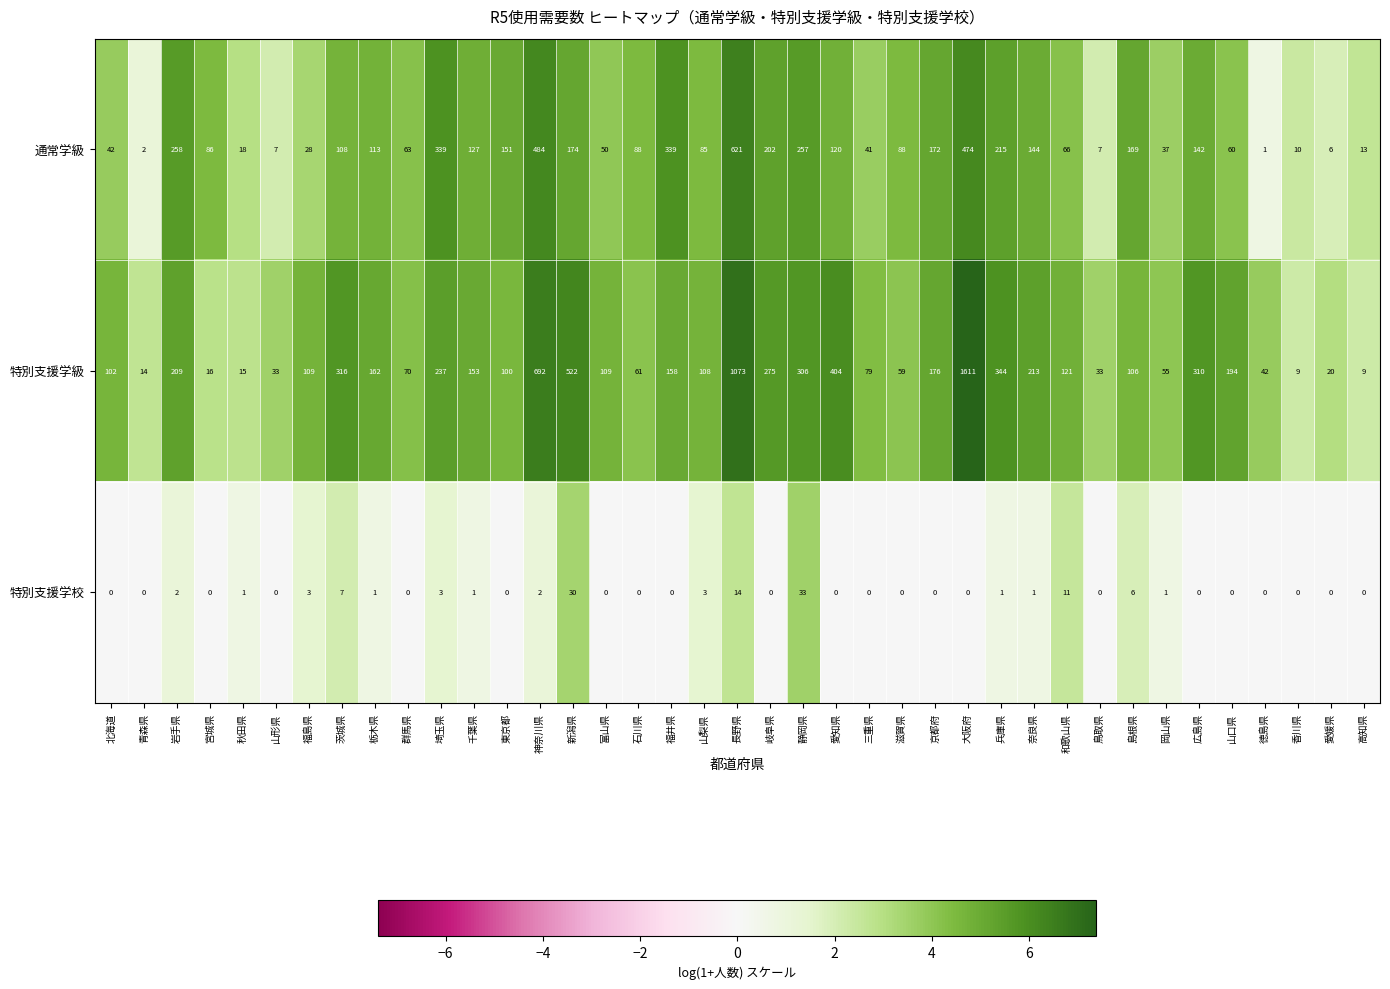

What is the difference between the highest and lowest values at 東京都?

151